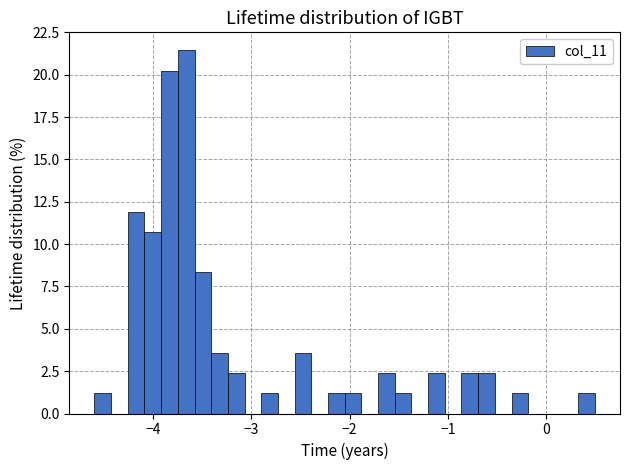

Read against the x-axis, roughly where is the centre of the tallest bar?

-3.7